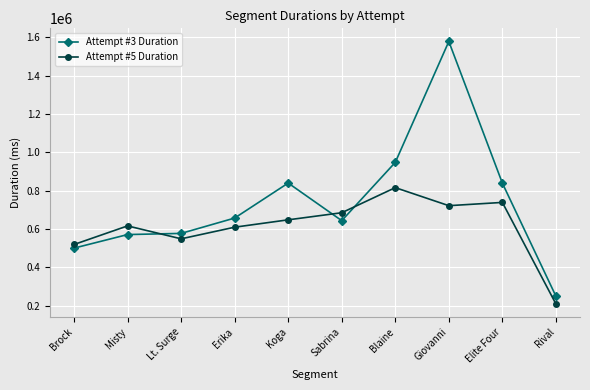

What is the greatest value displayed?

1578290